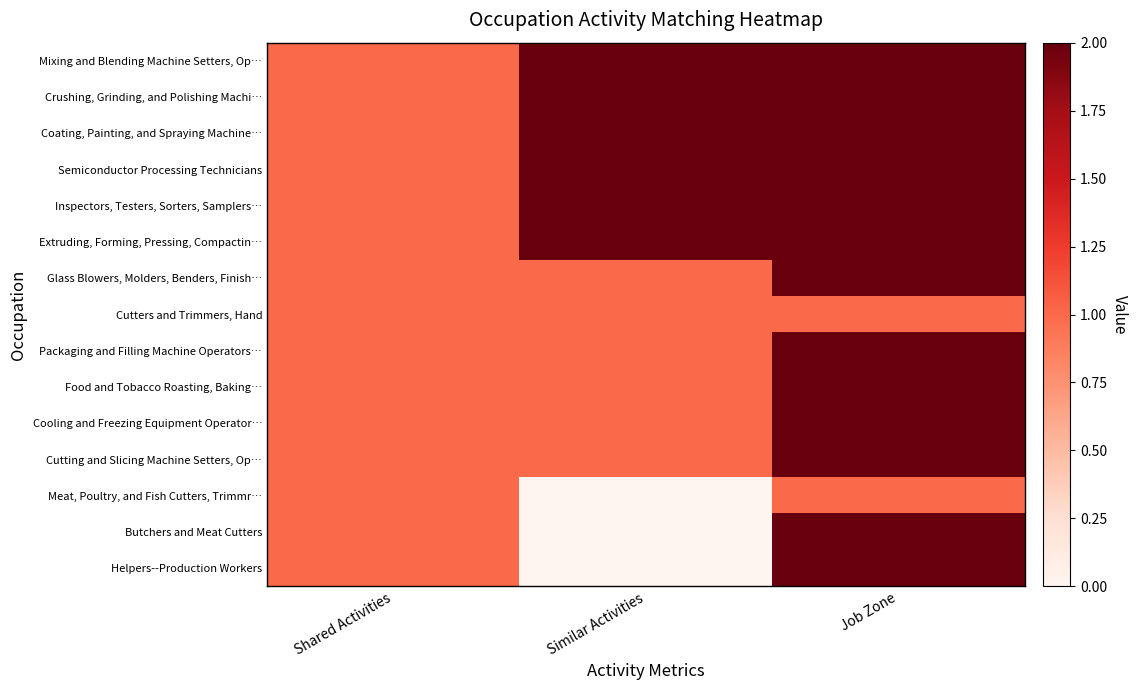

What is the total value across all series at Similar Activities?

18